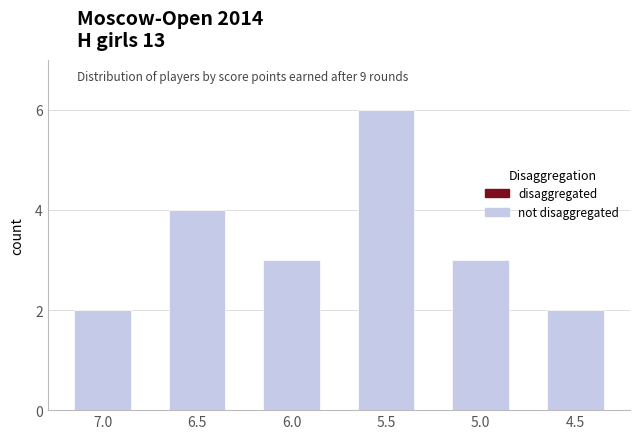

How many series are shown in this chart?

1